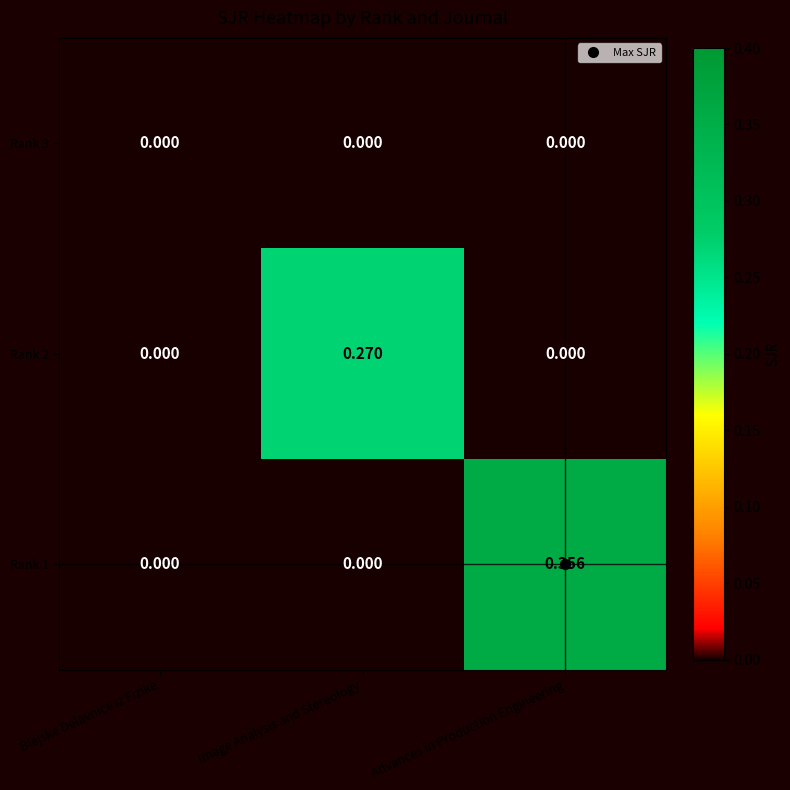

Which label corresponds to the largest value in the chart?

Advances in Production Engineering